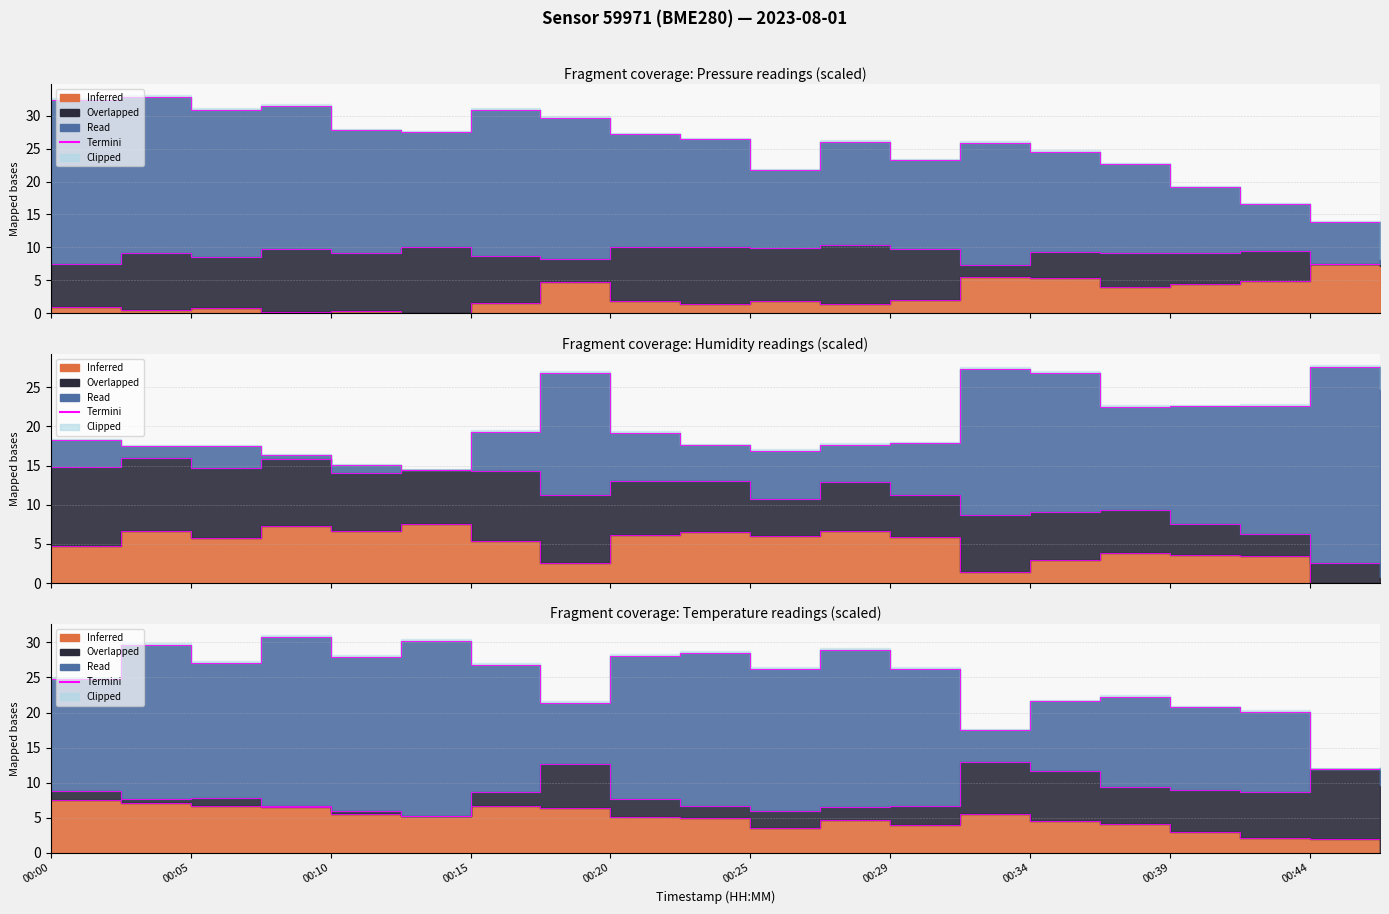

What is the ratio of the value at 00:20 to the value at 00:00?

1.1